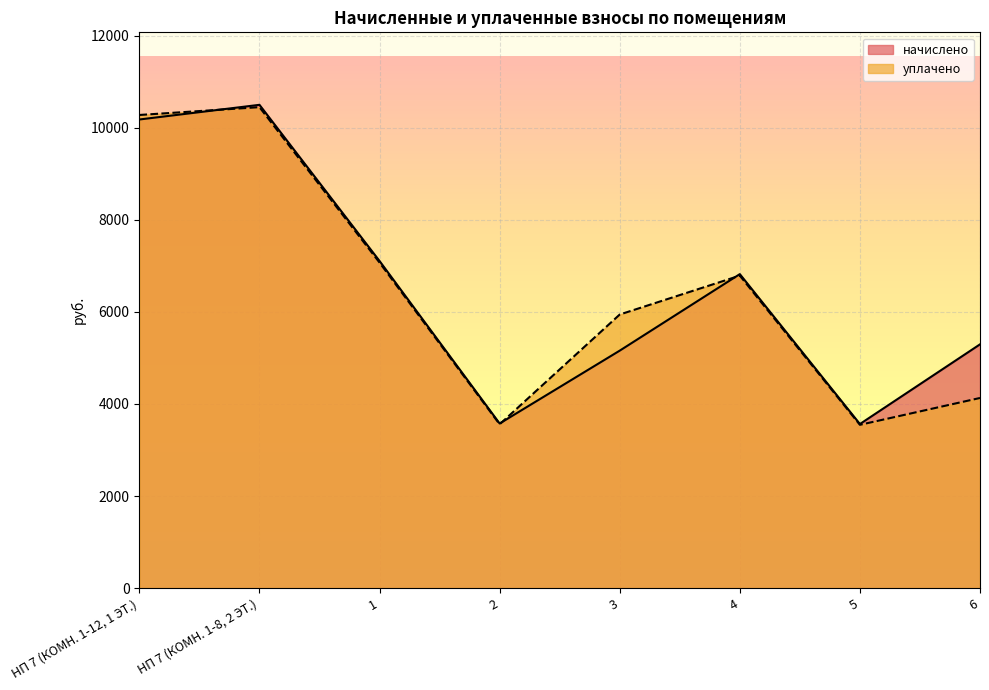

The начислено series shows 6821.4 at 4. True or false?

True